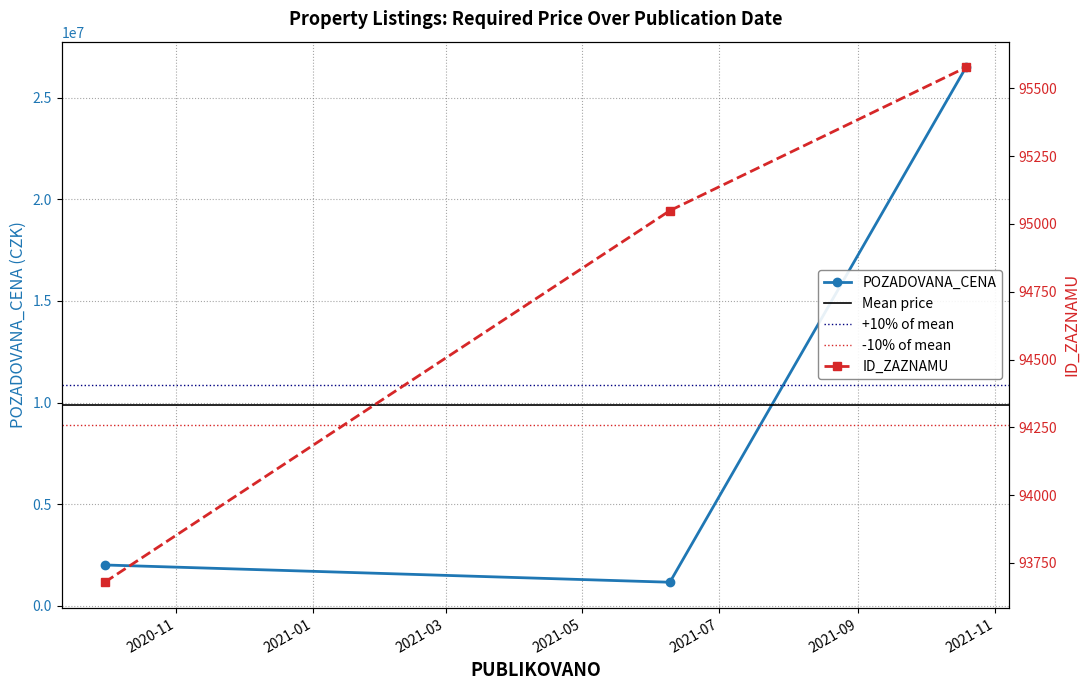

Where does the data first go above 2000000?

2021-10-19